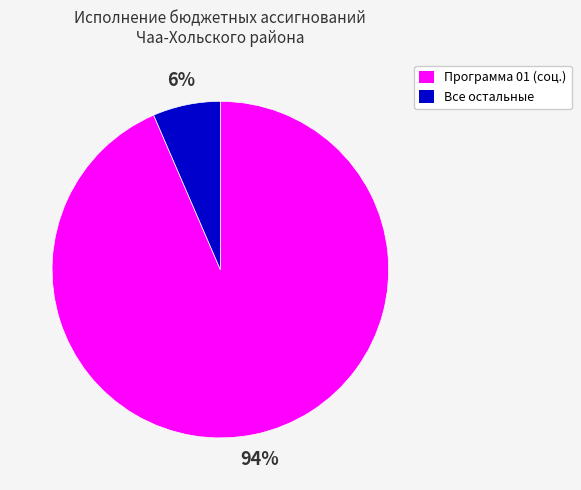

How many slices are in this pie chart?

2